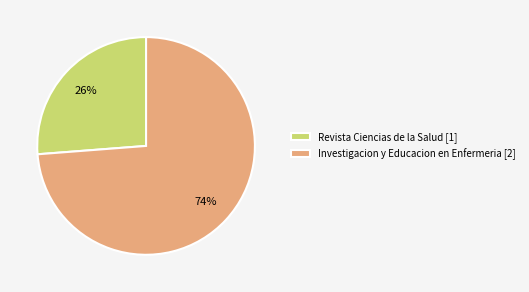

How many segments does this pie chart have?

2